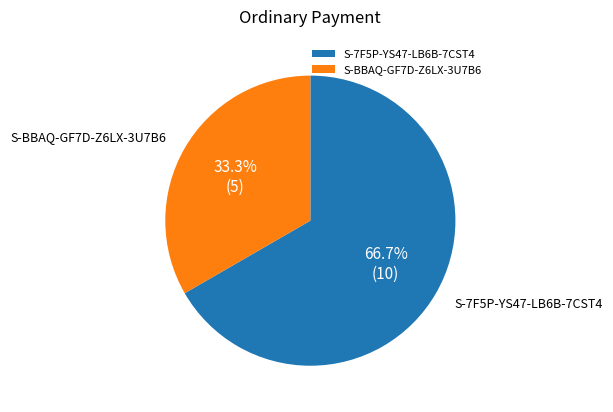

What is the largest slice in the pie chart?

S-7F5P-YS47-LB6B-7CST4